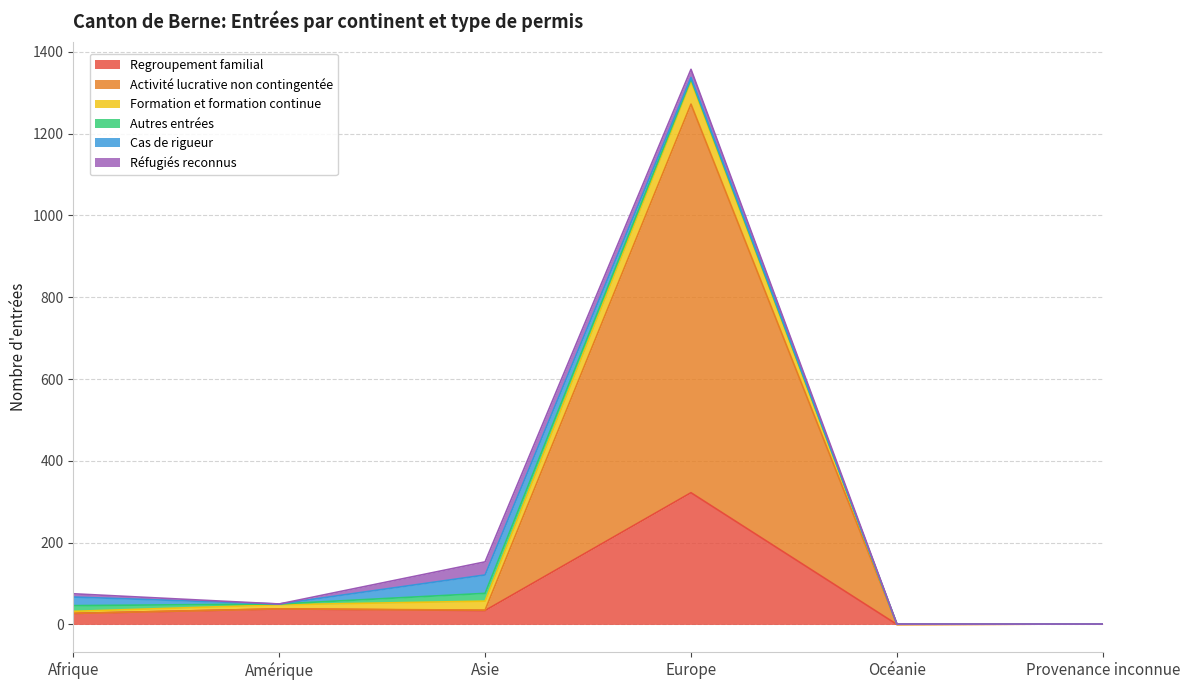

At which category is the sum across all series the highest?

Europe